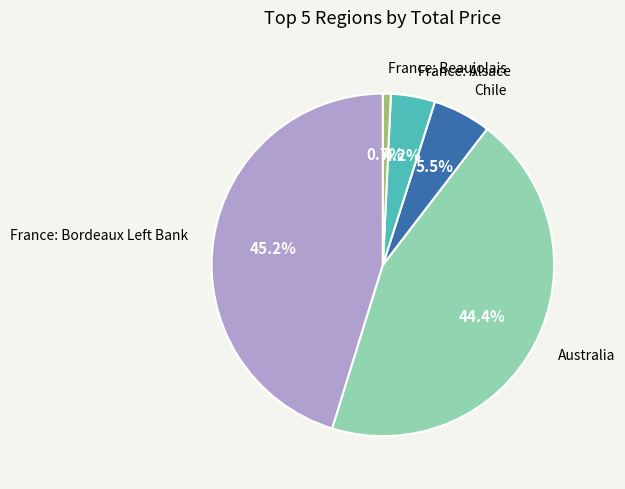

To the nearest percent, what is the average slice percentage?

20%